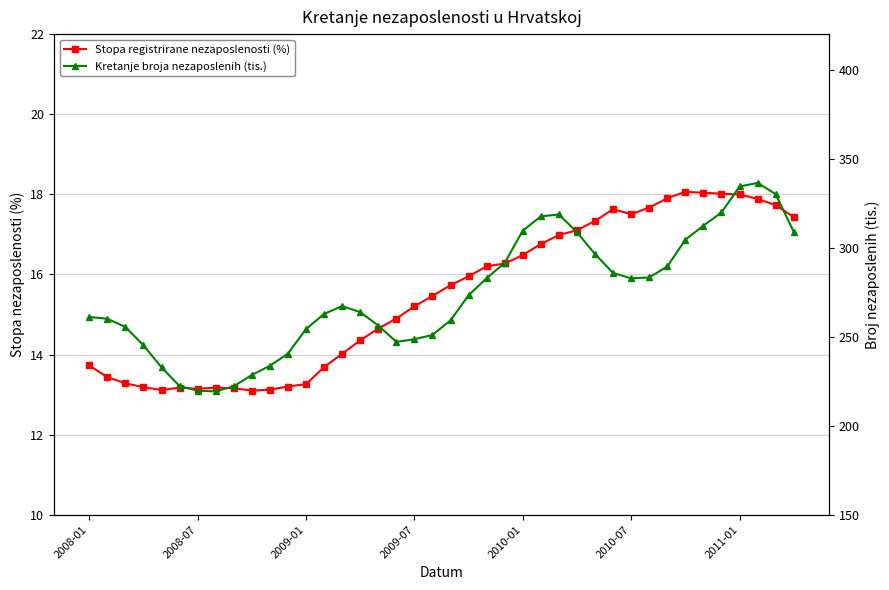

Where does the Stopa registrirane nezaposlenosti (%) series first go above 15?

2009-07